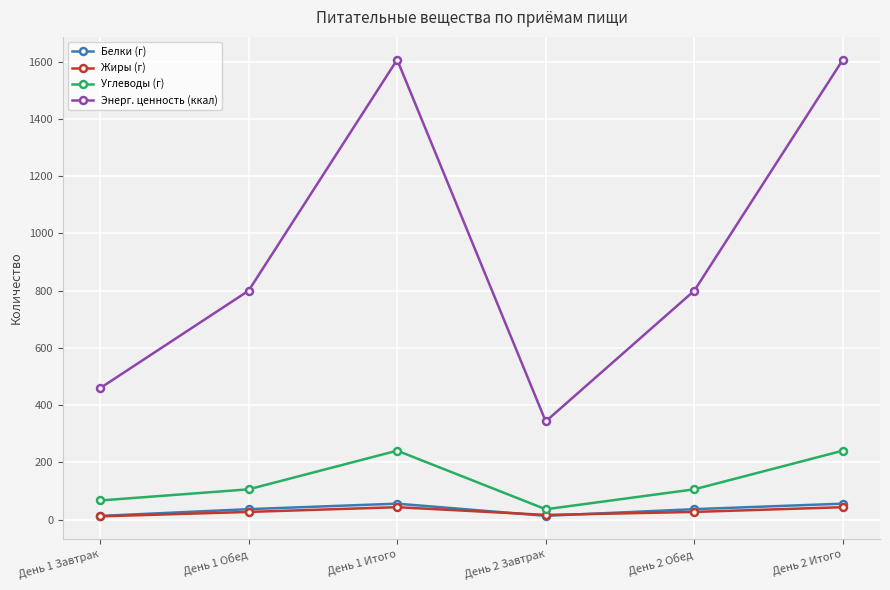

Which series has the widest spread of values?

Энерг. ценность (ккал)